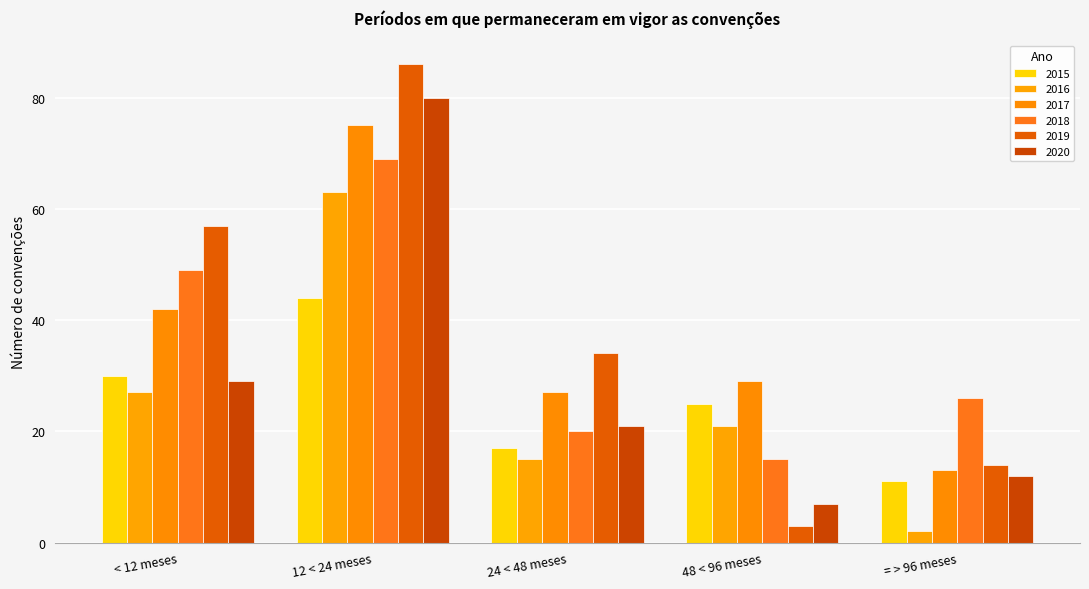

Which category has the lowest value in the 2019 series?

48 < 96 meses